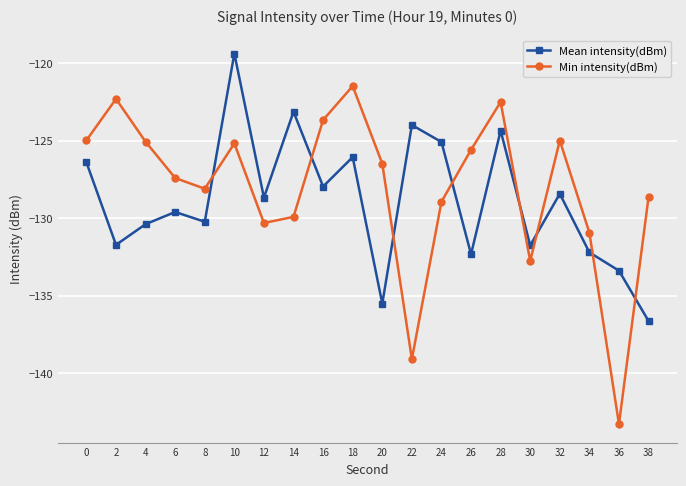

Between which two adjacent categories do Mean intensity(dBm) and Min intensity(dBm) first intersect?

8 and 10